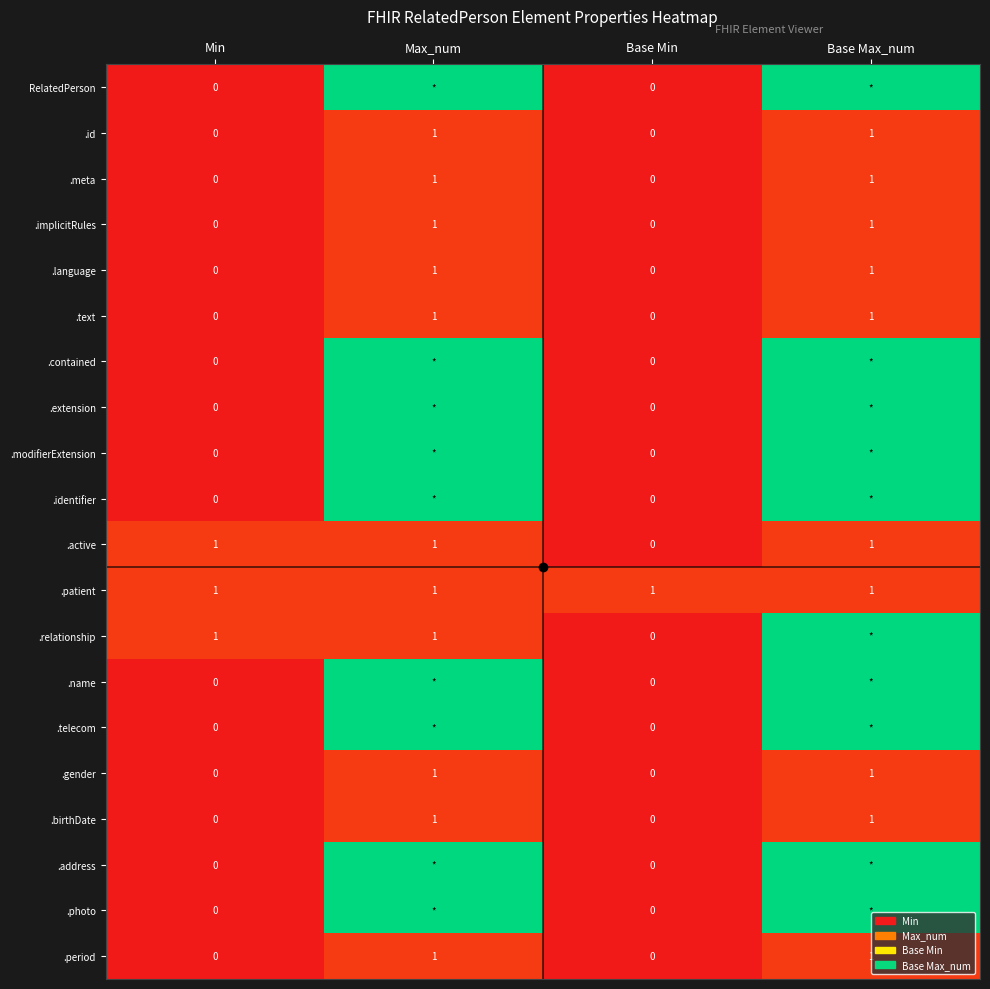

True or false: .period has a value of 1 at Base Max_num.

True